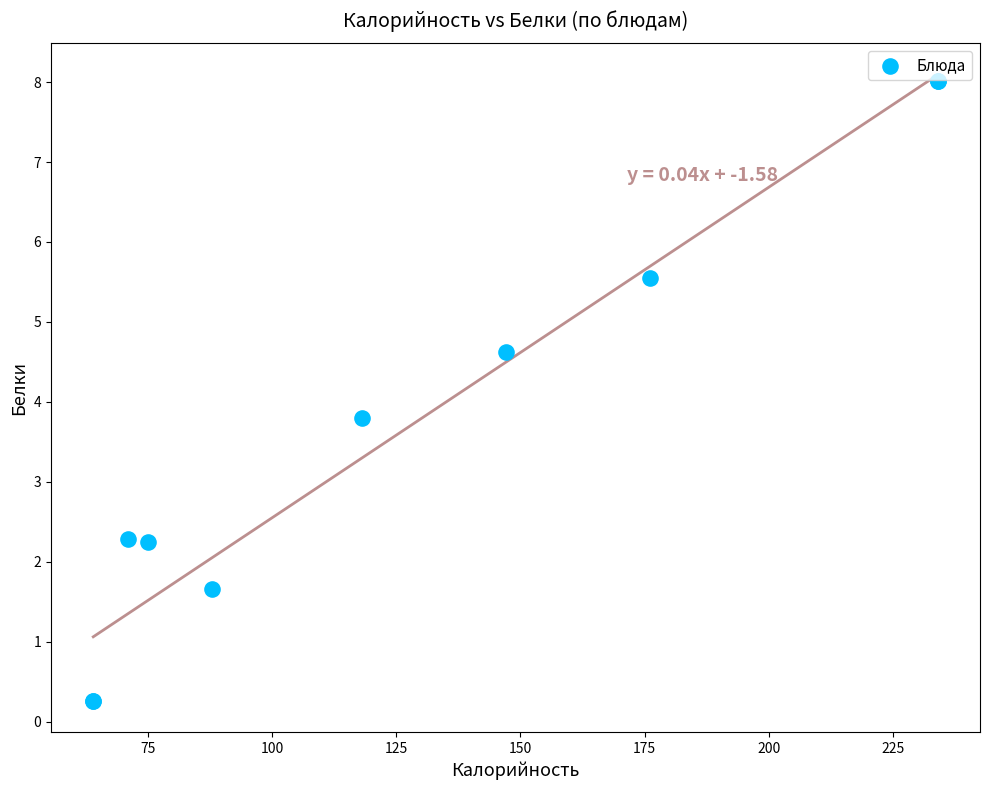

What Y value in the scatter plot is closest to 4?

3.8